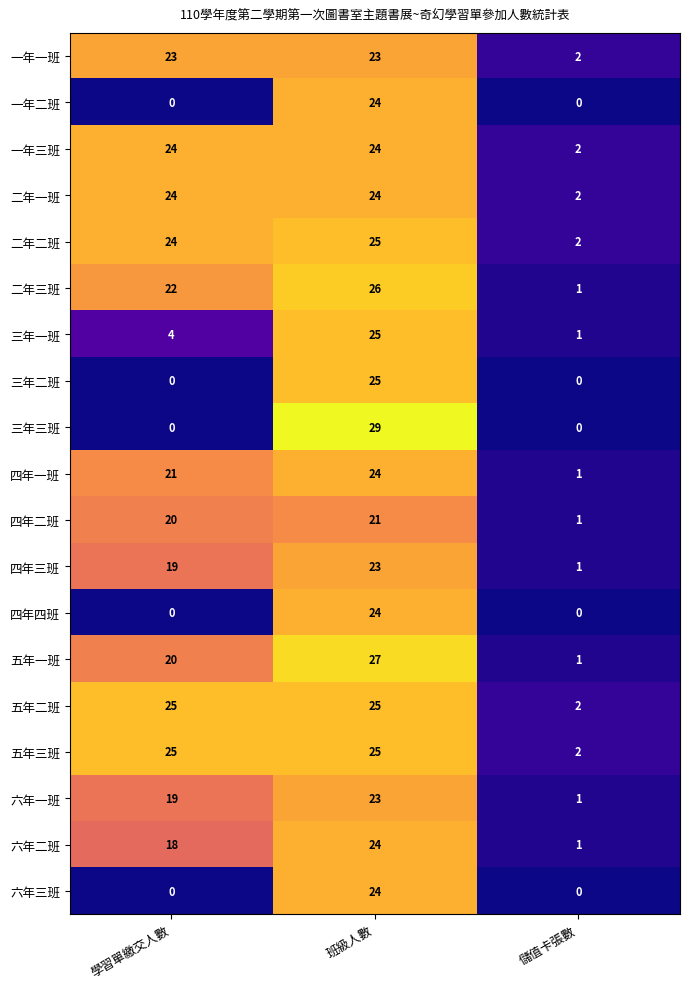

What is the spread (max minus min) of values at 儲值卡張數?

2